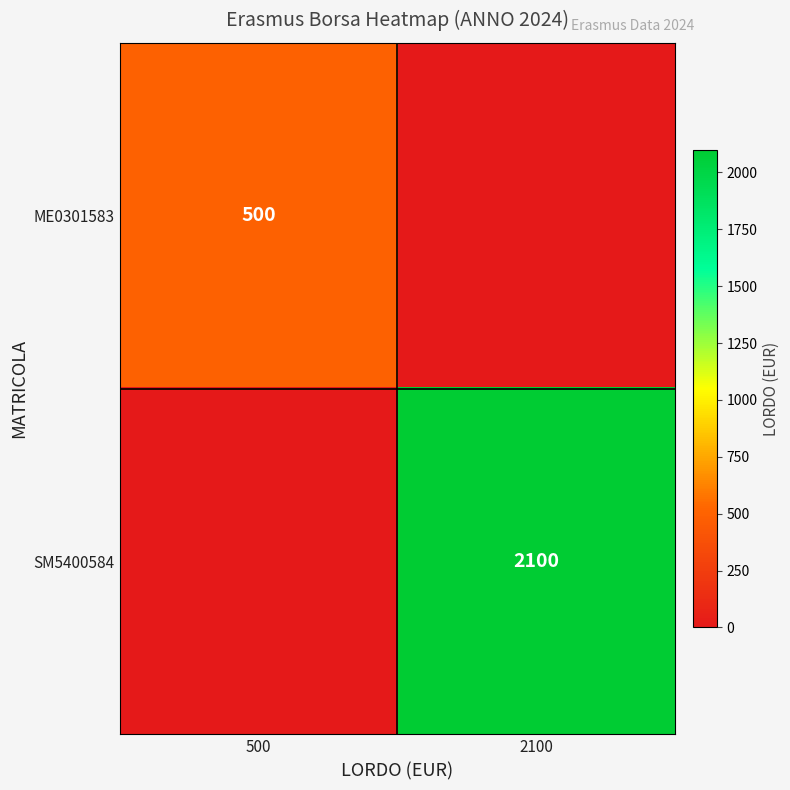

Is it true that ME0301583 equals 824 at 500?

False